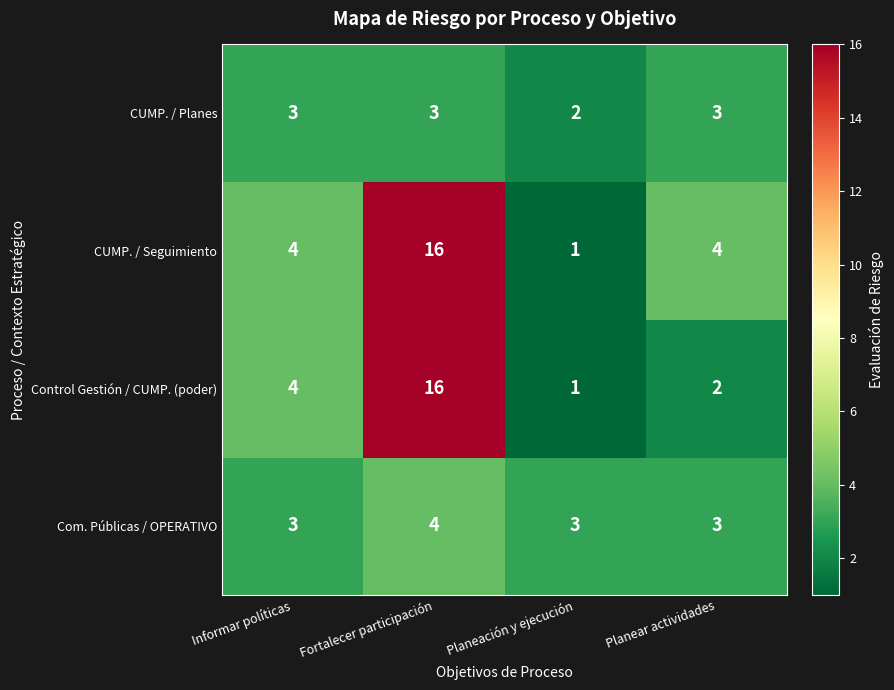

What is the spread (max minus min) of values at Planear actividades?

2